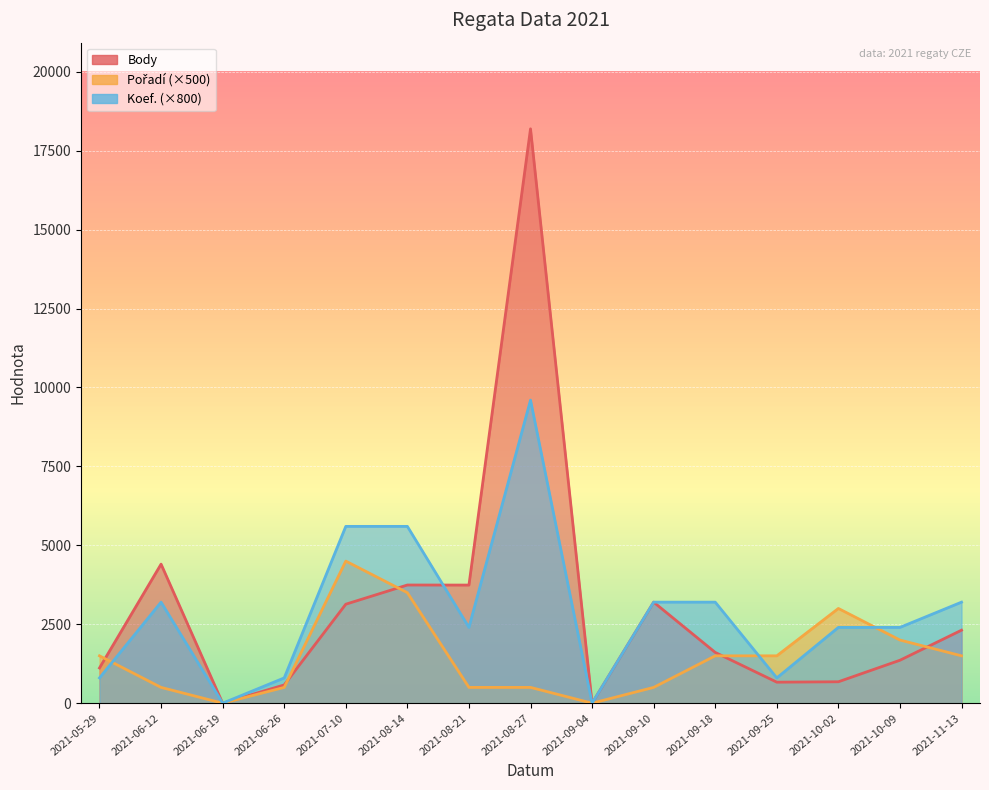

What is the label of the 7th point from the left?

2021-08-21